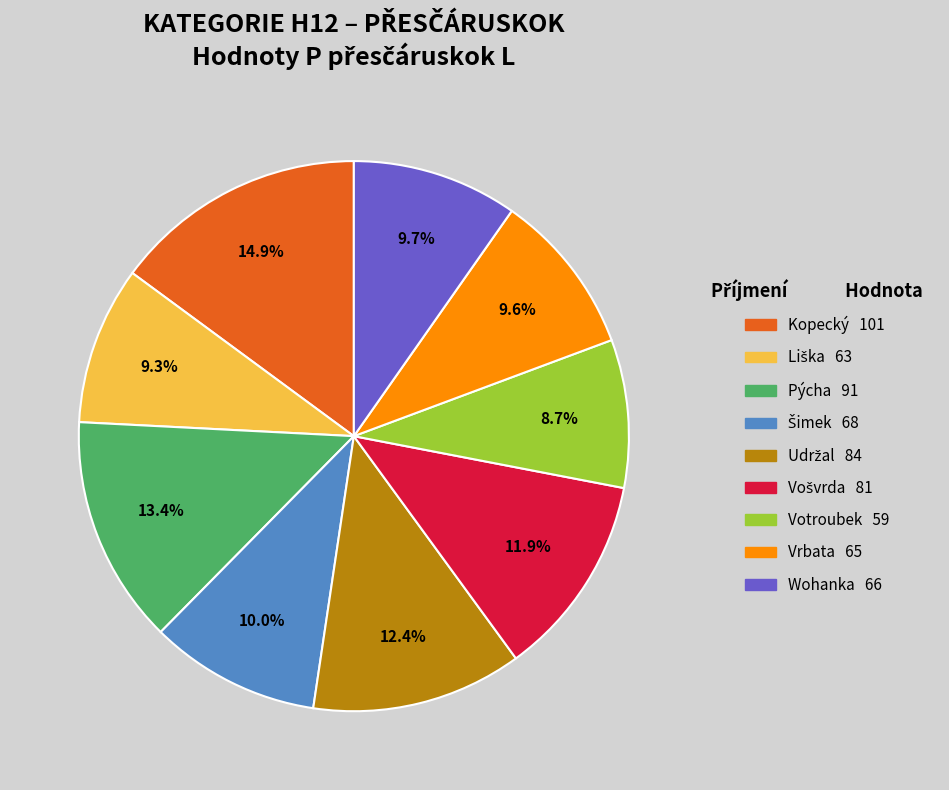

Which slice is the smallest?

Votroubek